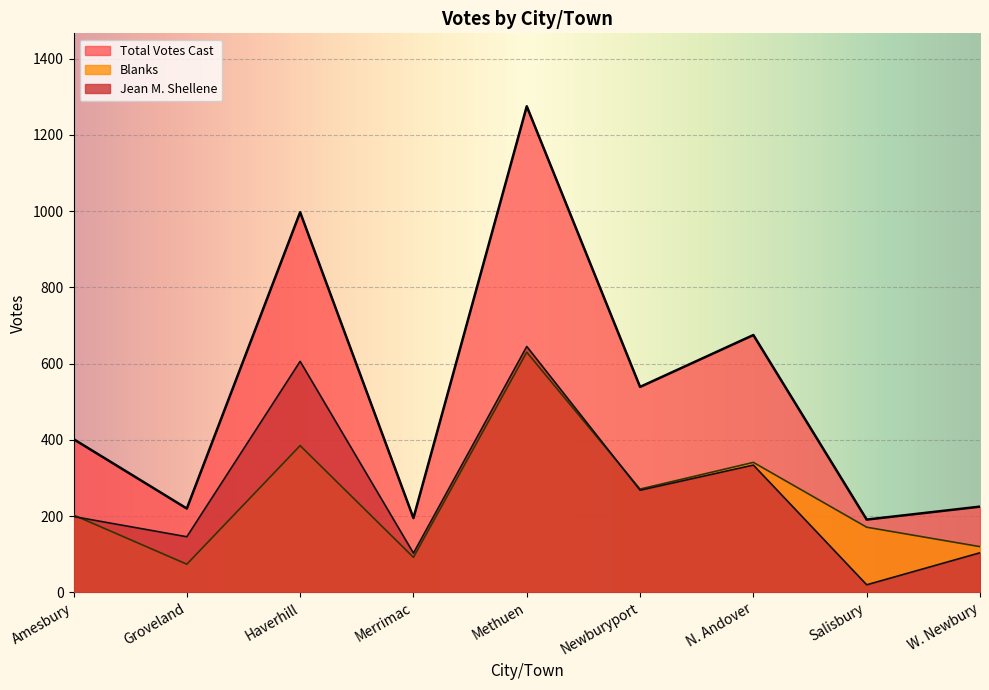

At which category does the chart reach its minimum across all series?

Salisbury